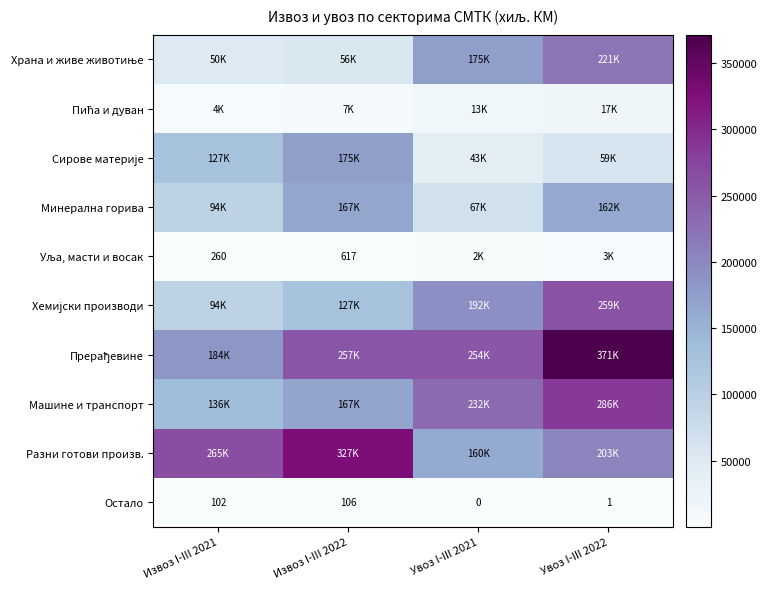

How many series are shown in this chart?

10